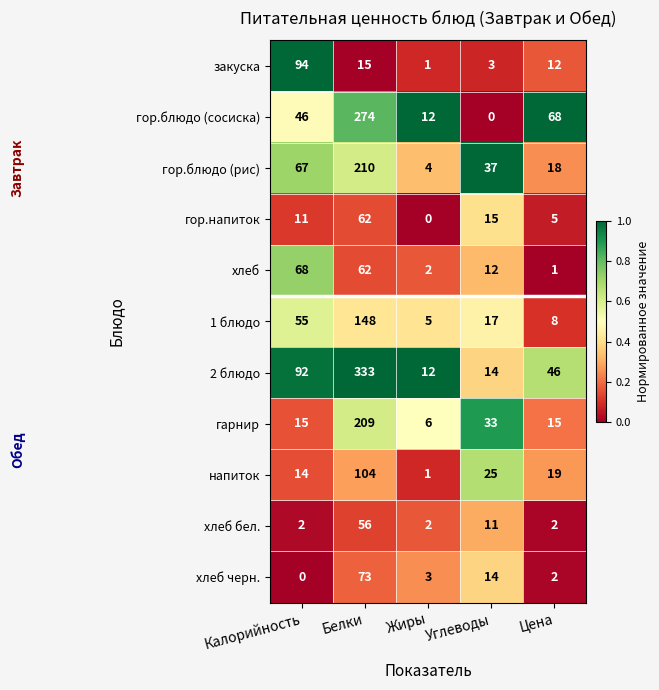

Rank the series by their maximum value, from highest to lowest.

2 блюдо, гор.блюдо (сосиска), гор.блюдо (рис), гарнир, 1 блюдо, напиток, закуска, хлеб черн., хлеб, гор.напиток, хлеб бел.